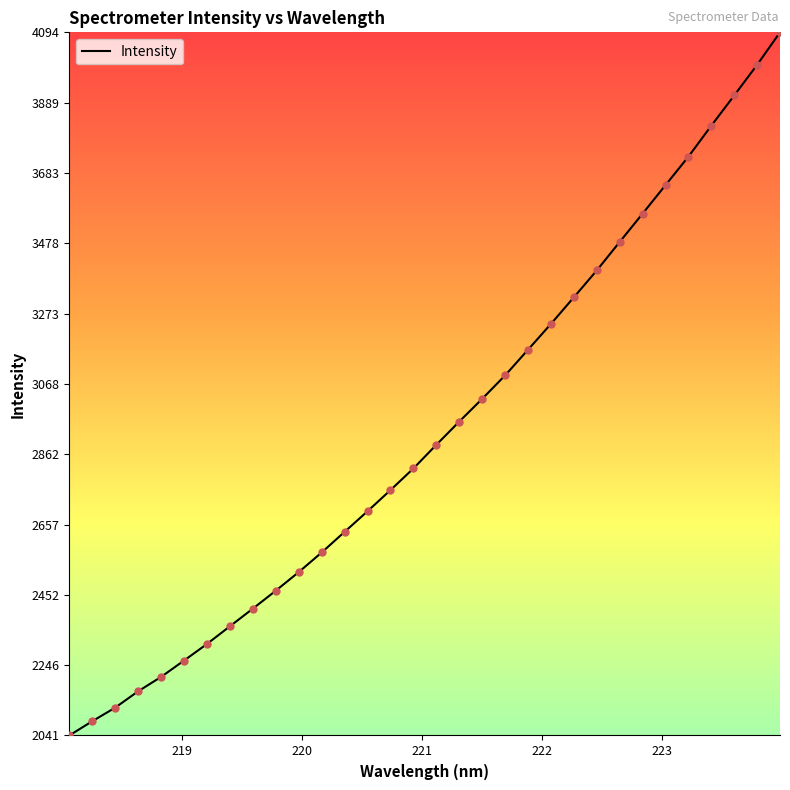

What is the difference between the maximum and minimum values?

2052.8